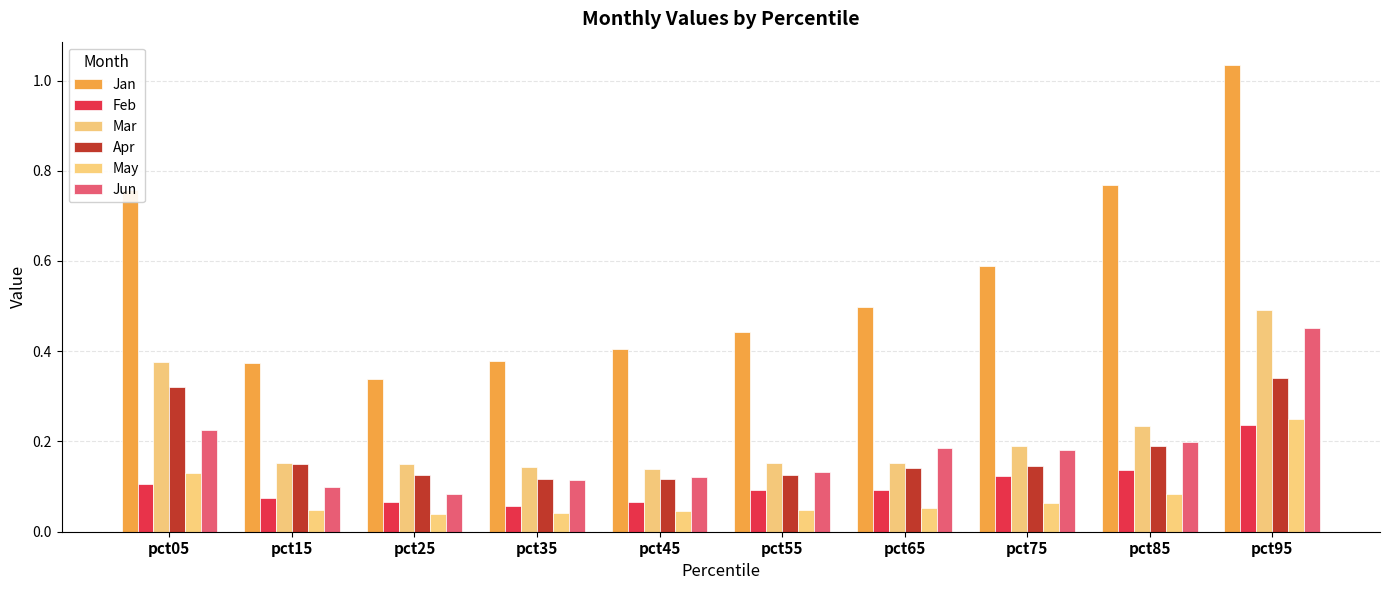

Reading left to right, list all the values displayed in this chart.

Jan: 0.8	0.4	0.3	0.4	0.4	0.4	0.5	0.6	0.8	1.0
Feb: 0.1	0.1	0.1	0.1	0.1	0.1	0.1	0.1	0.1	0.2
Mar: 0.4	0.2	0.2	0.1	0.1	0.2	0.2	0.2	0.2	0.5
Apr: 0.3	0.2	0.1	0.1	0.1	0.1	0.1	0.1	0.2	0.3
May: 0.1	0.0	0.0	0.0	0.0	0.0	0.1	0.1	0.1	0.2
Jun: 0.2	0.1	0.1	0.1	0.1	0.1	0.2	0.2	0.2	0.5